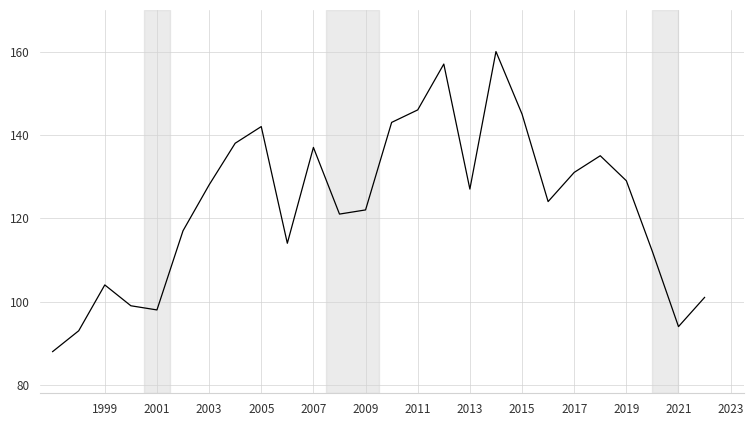

How many values are below 127?

13